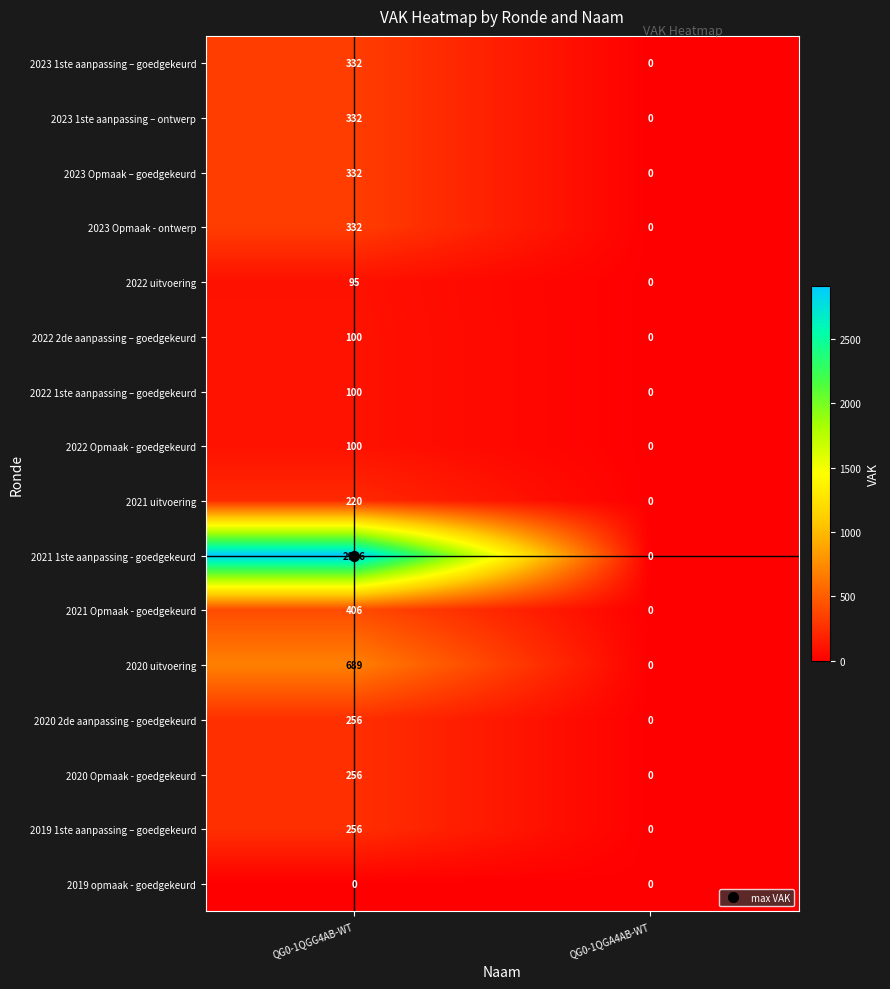

The value of 2023 1ste aanpassing – goedgekeurd at QG0-1QGG4AB-WT is 533. True or false?

False